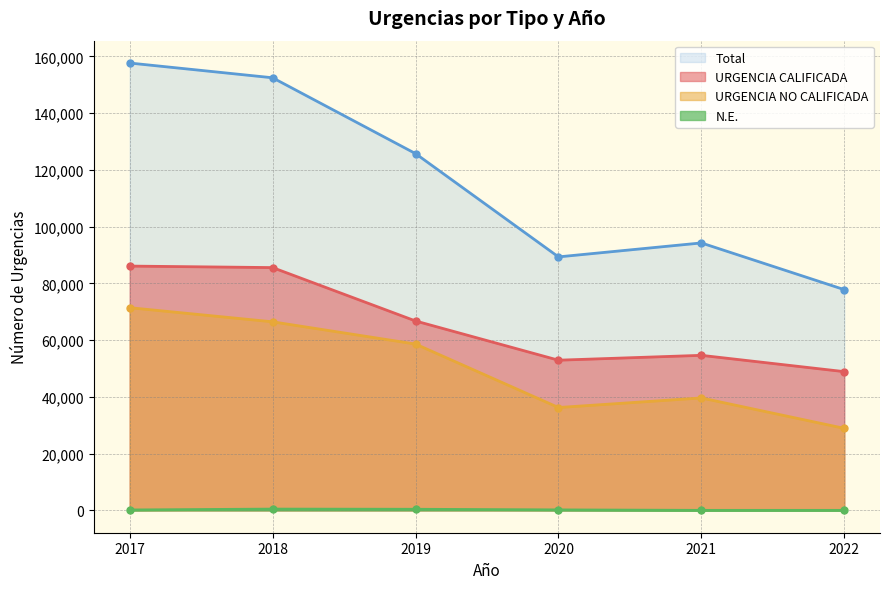

True or false: N.E. and URGENCIA NO CALIFICADA intersect in this chart.

False